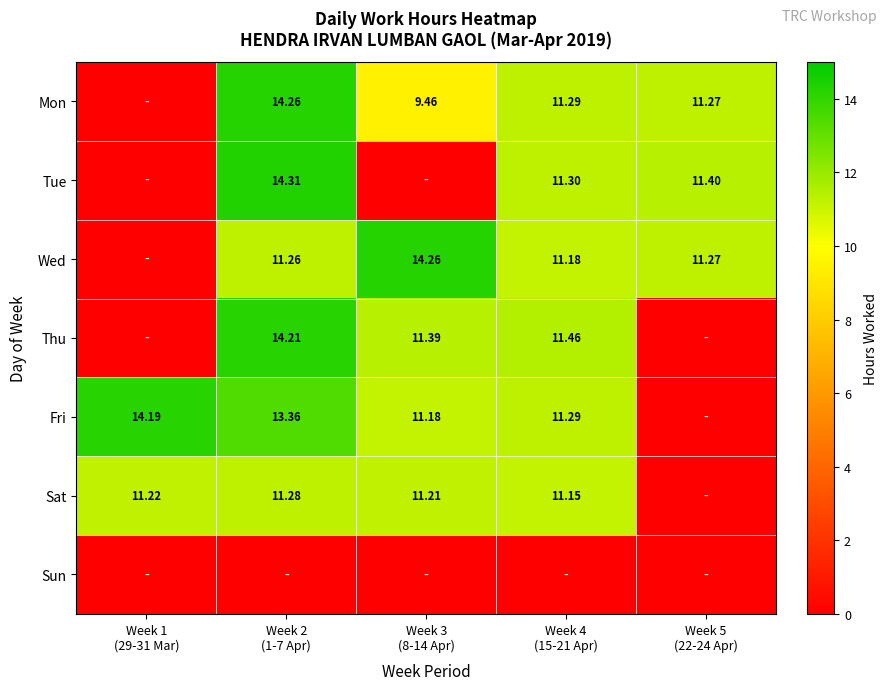

At which category is the sum across all series the highest?

Week 2
(1-7 Apr)